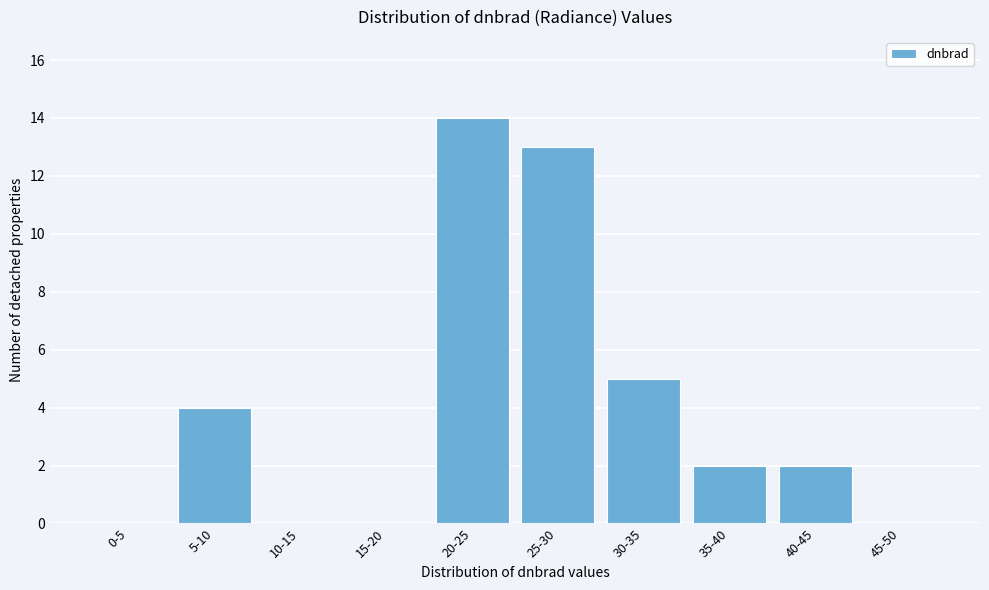

Reading left to right, transcribe all the data shown in this chart.

0-5=0	5-10=4	10-15=0	15-20=0	20-25=14	25-30=13	30-35=5	35-40=2	40-45=2	45-50=0